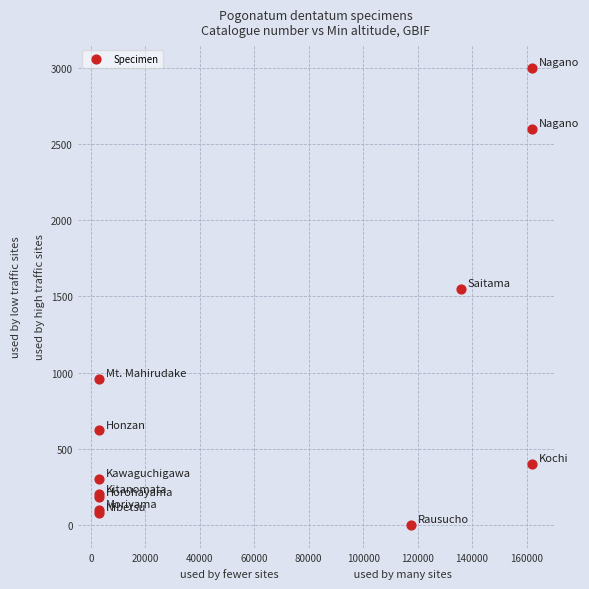

What Y value in the scatter plot is closest to 1500?

1550